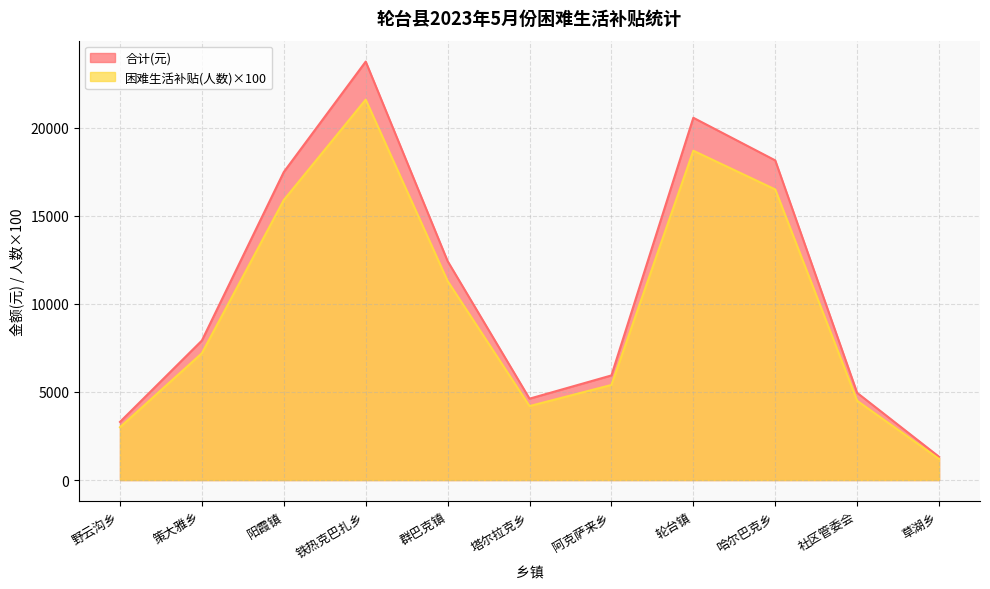

True or false: 合计(元) and 困难生活补贴(人数) intersect in this chart.

False